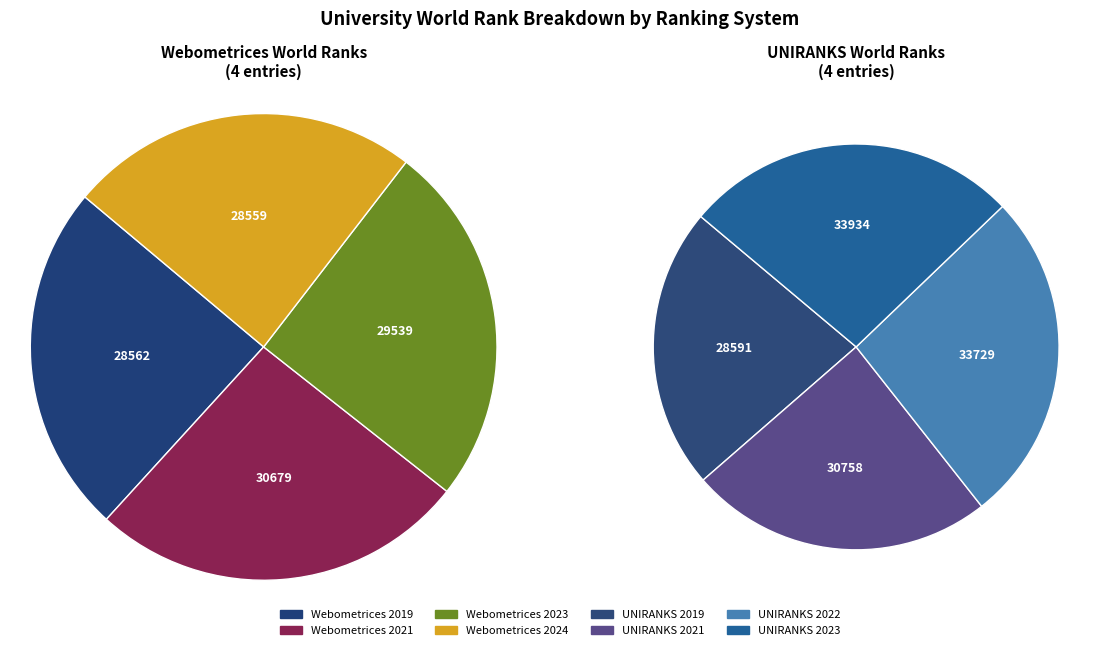

Is Webometrices 2021 the majority of the pie?

No